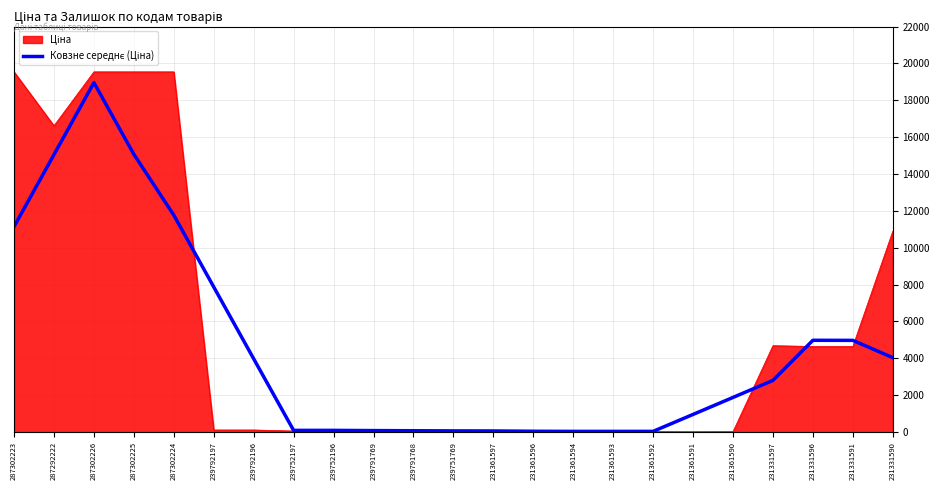

At which category is the sum across all series the highest?

287302226